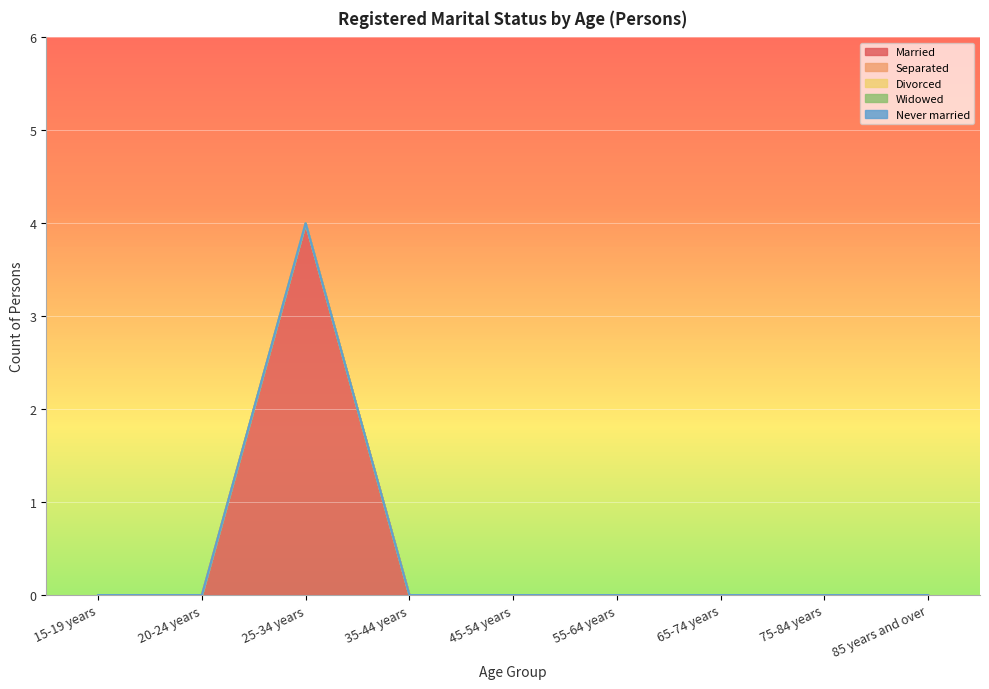

What is the label of the 5th point from the left?

45-54 years